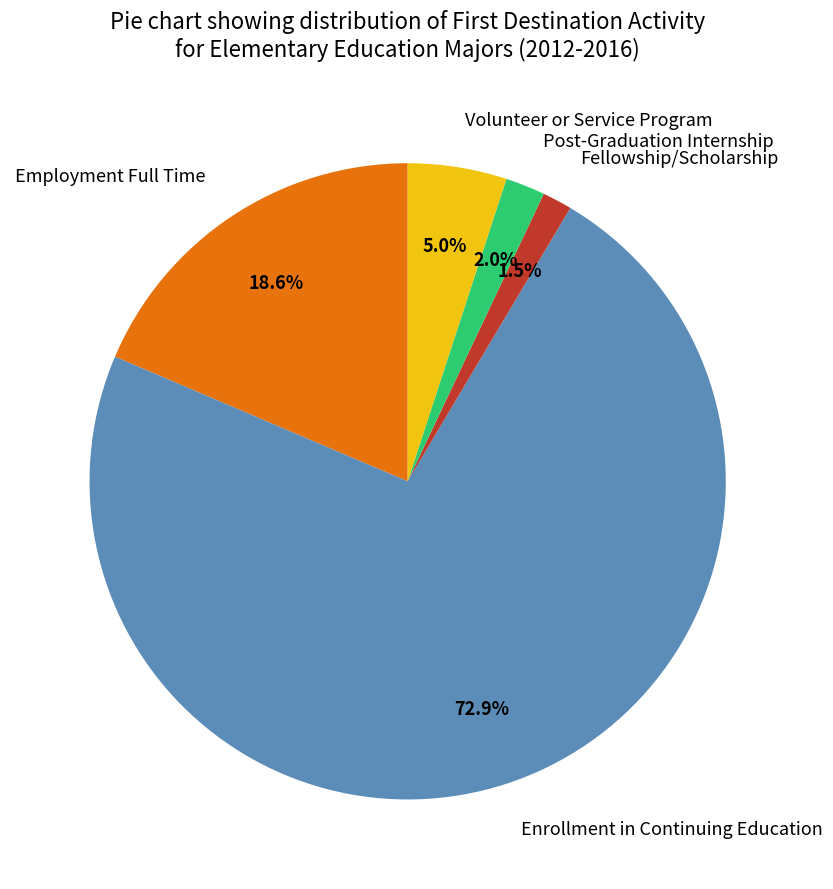

How many slices are in this pie chart?

5